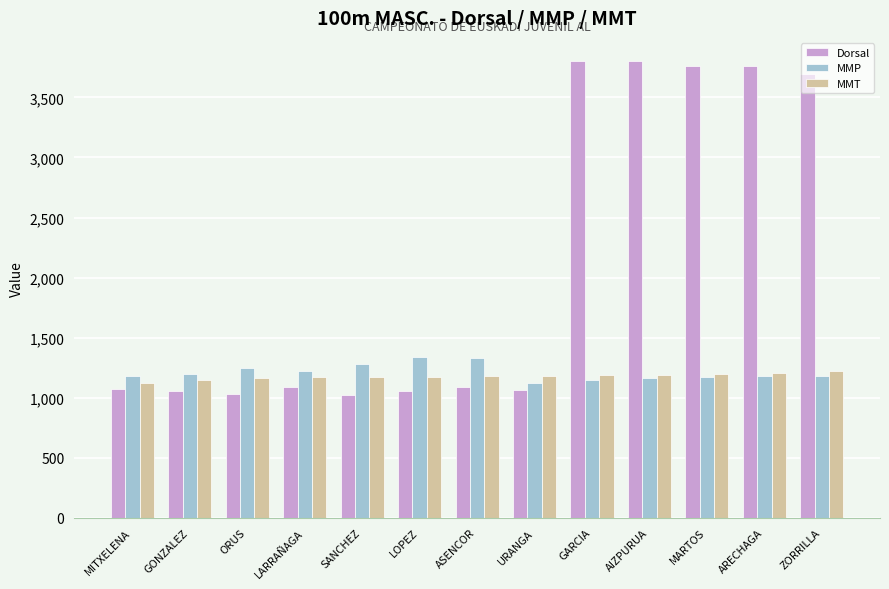

The value of Dorsal at MARTOS is 1184. True or false?

False